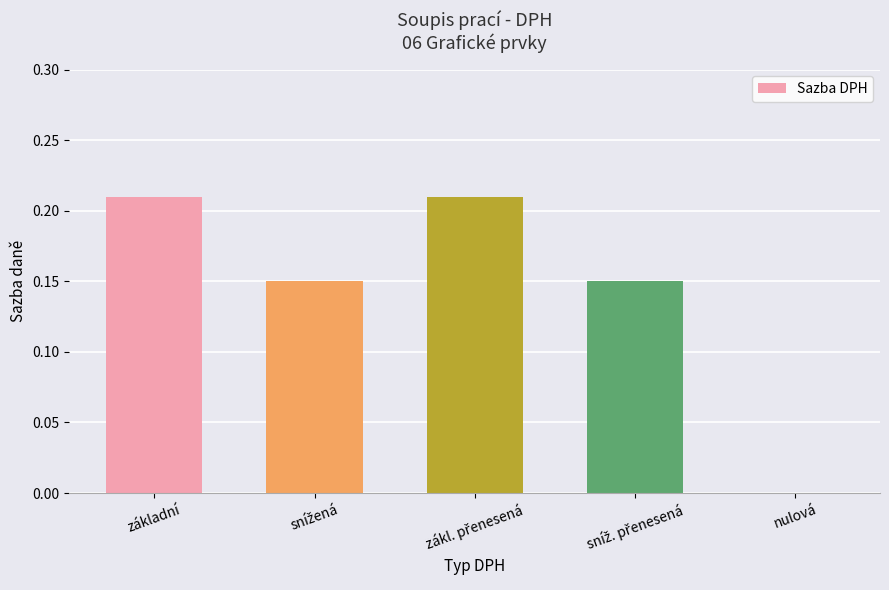

The chart shows a value of 0.1 at nulová. True or false?

False